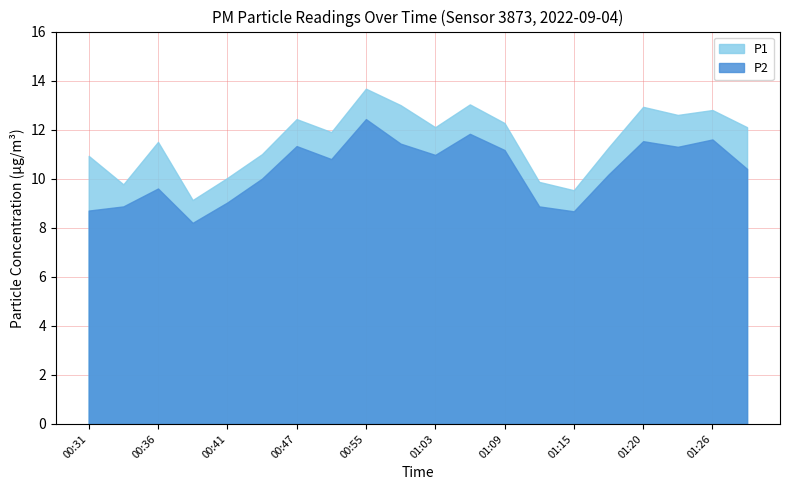

At 00:47, list the series in order from smallest to largest.

P2, P1